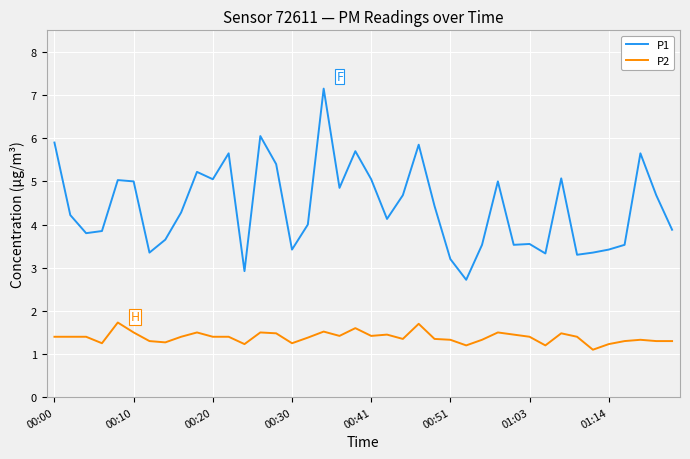

What is the minimum value shown in the chart?

1.1